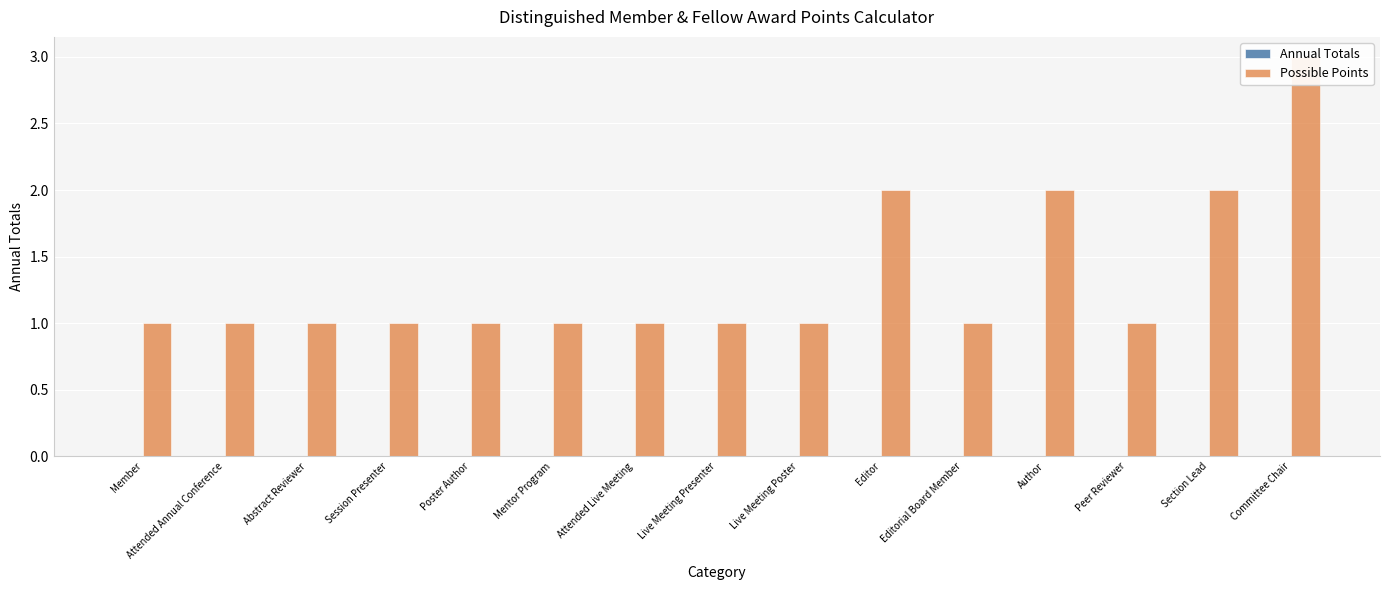

What position from the left is Live Meeting Presenter?

8